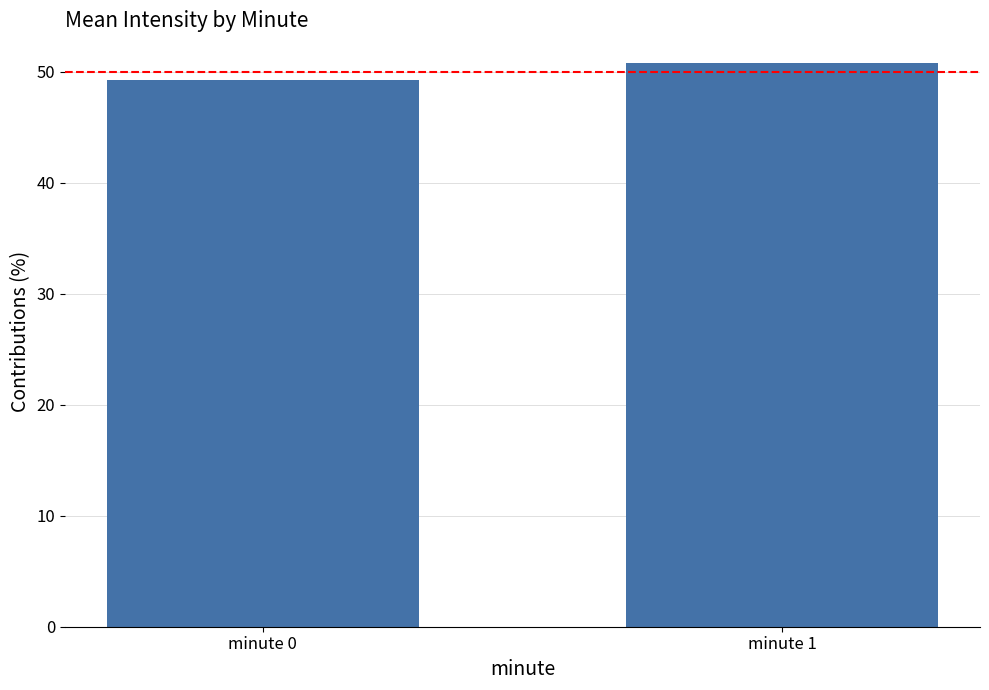

How many values are below 50?

1